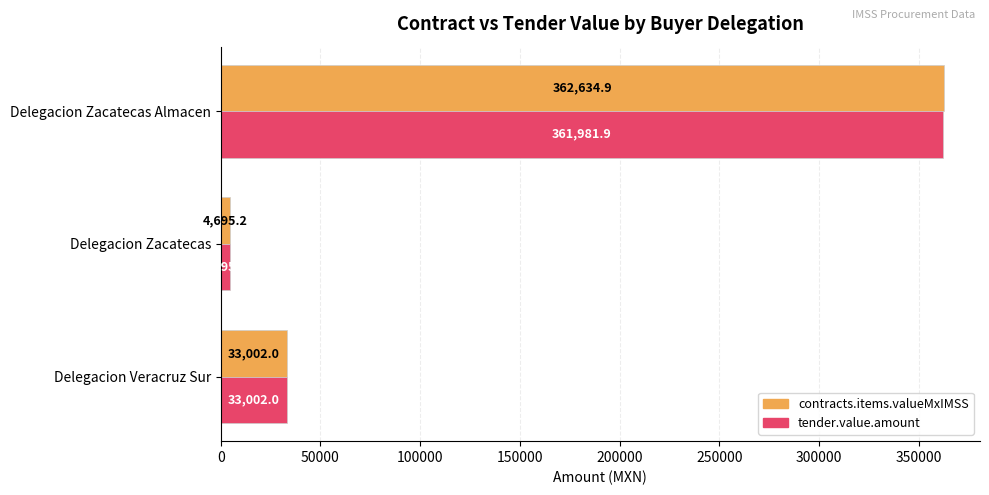

Rank the series by their maximum value, from lowest to highest.

tender.value.amount, contracts.items.valueMxIMSS